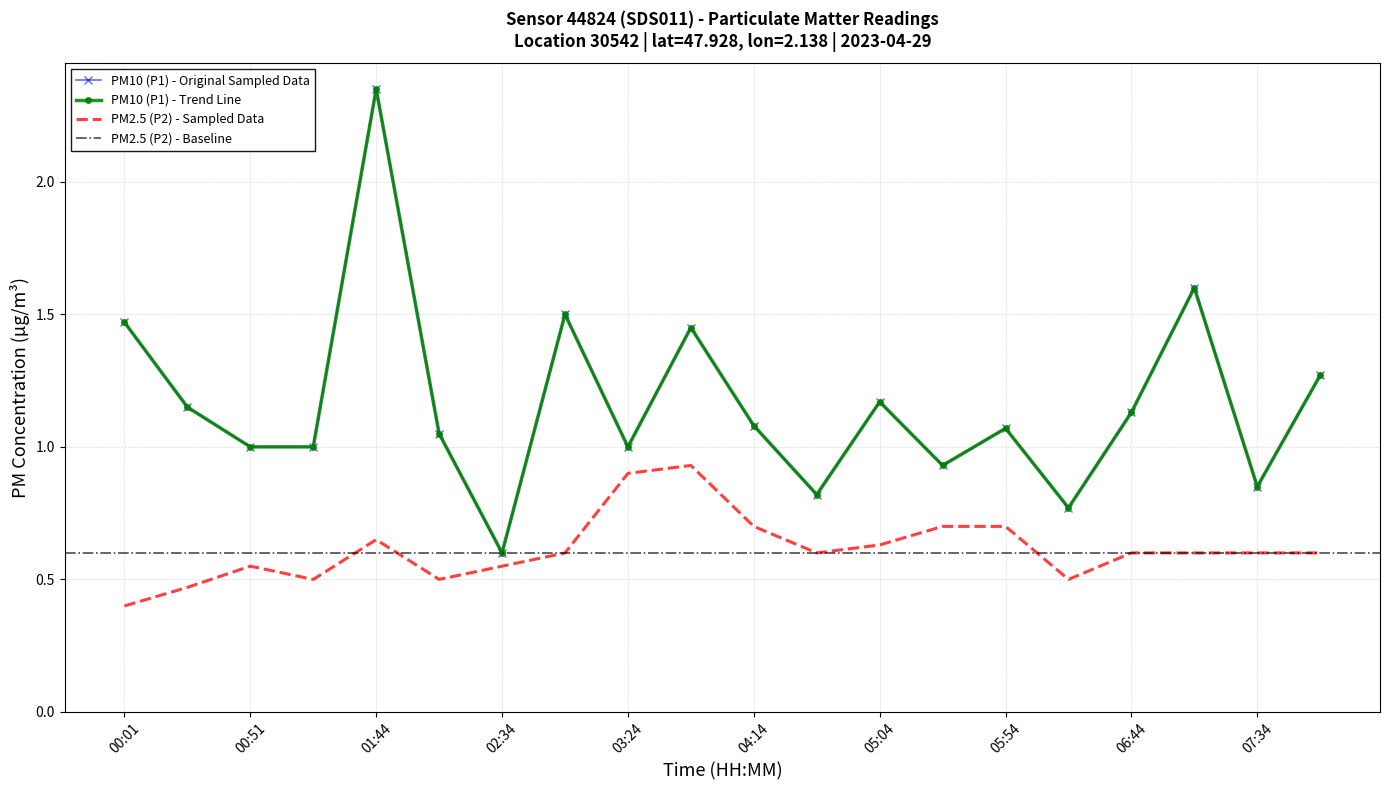

What value does the PM10 (P1) series have at 06:19?

0.8